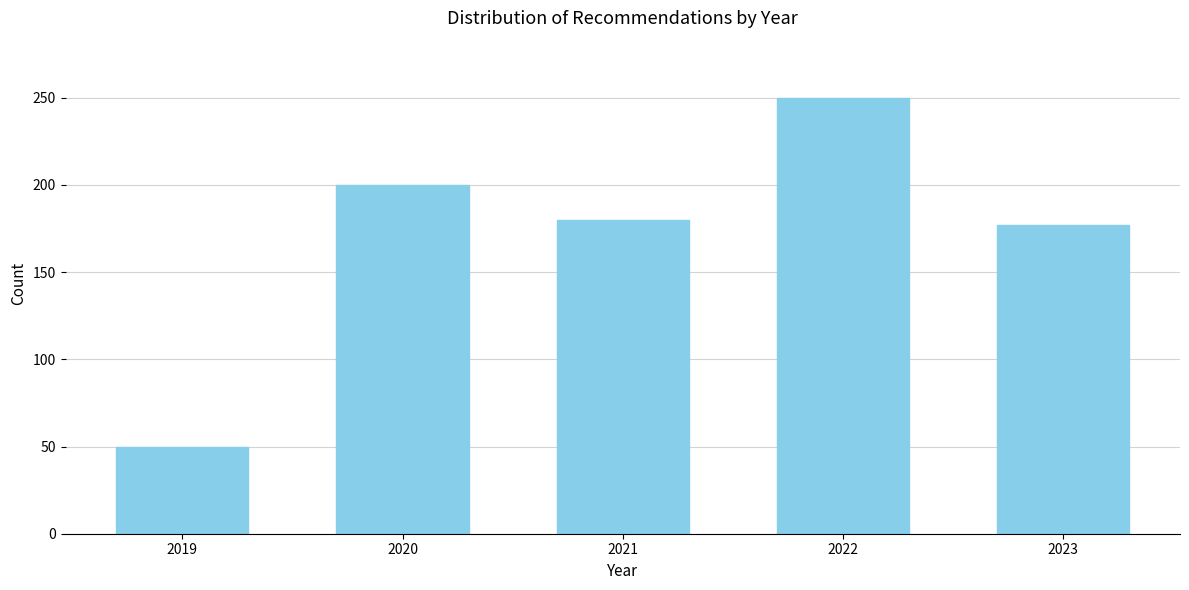

Reading right to left, extract all data points from this chart.

2023=177	2022=250	2021=180	2020=200	2019=50